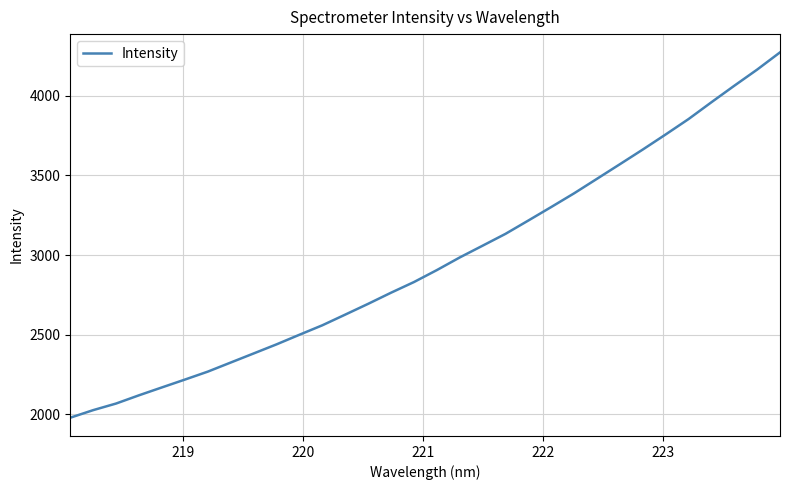

What is the smallest value displayed?

1977.4